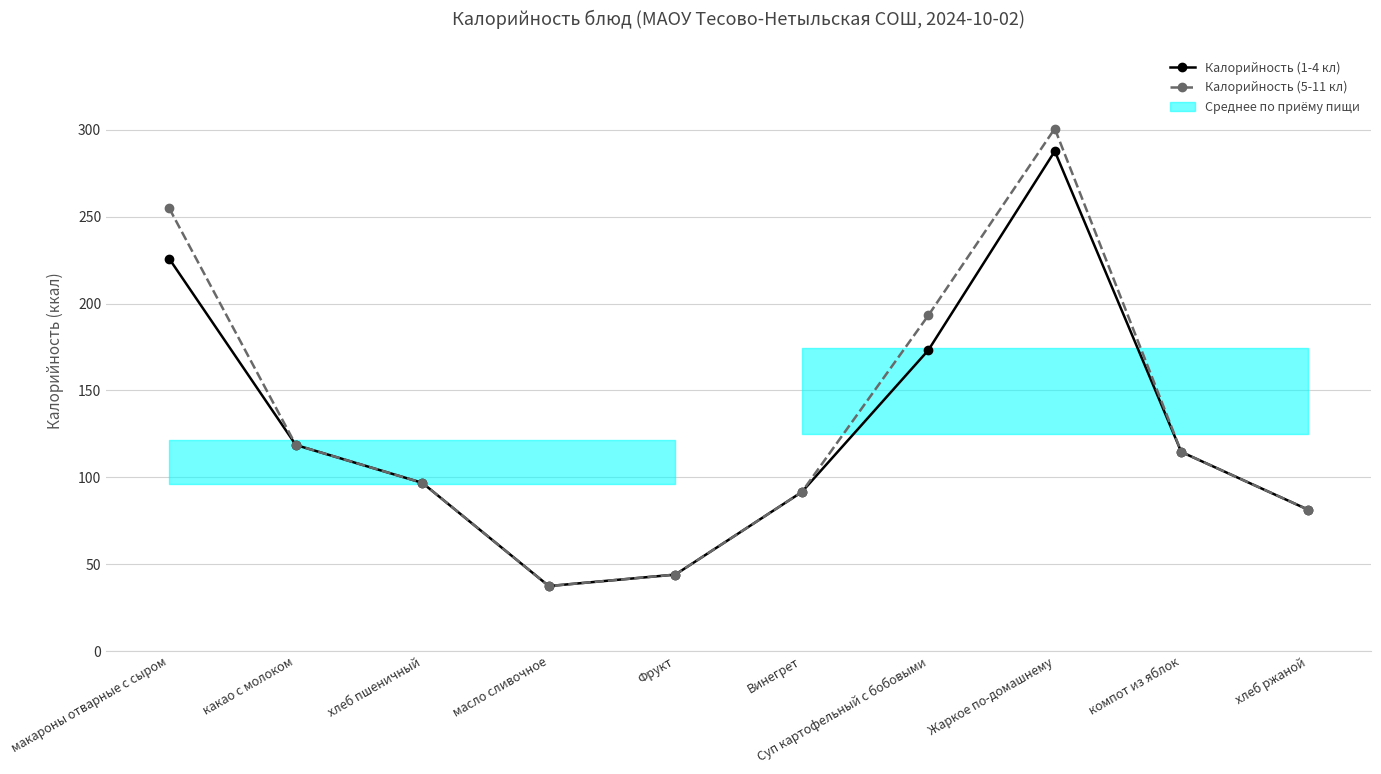

Where is the first local minimum for Калорийность (5-11 кл)?

масло сливочное